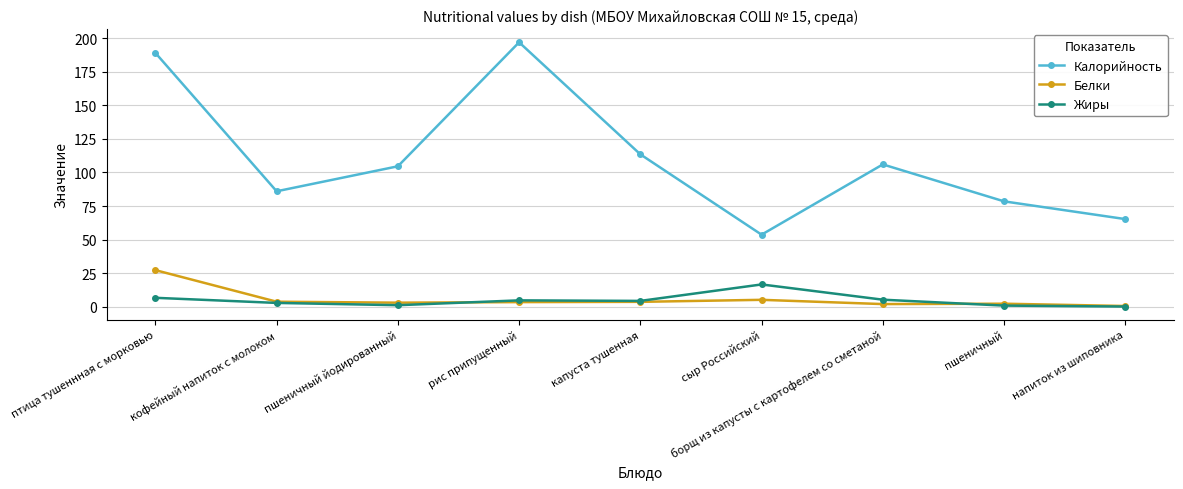

True or false: Жиры and Калорийность cross at least once.

False